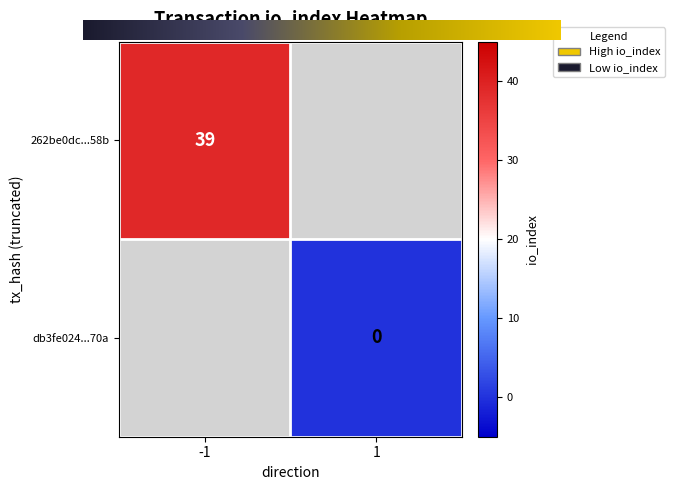

The 262be0dc...58b series shows 39 at -1. True or false?

True